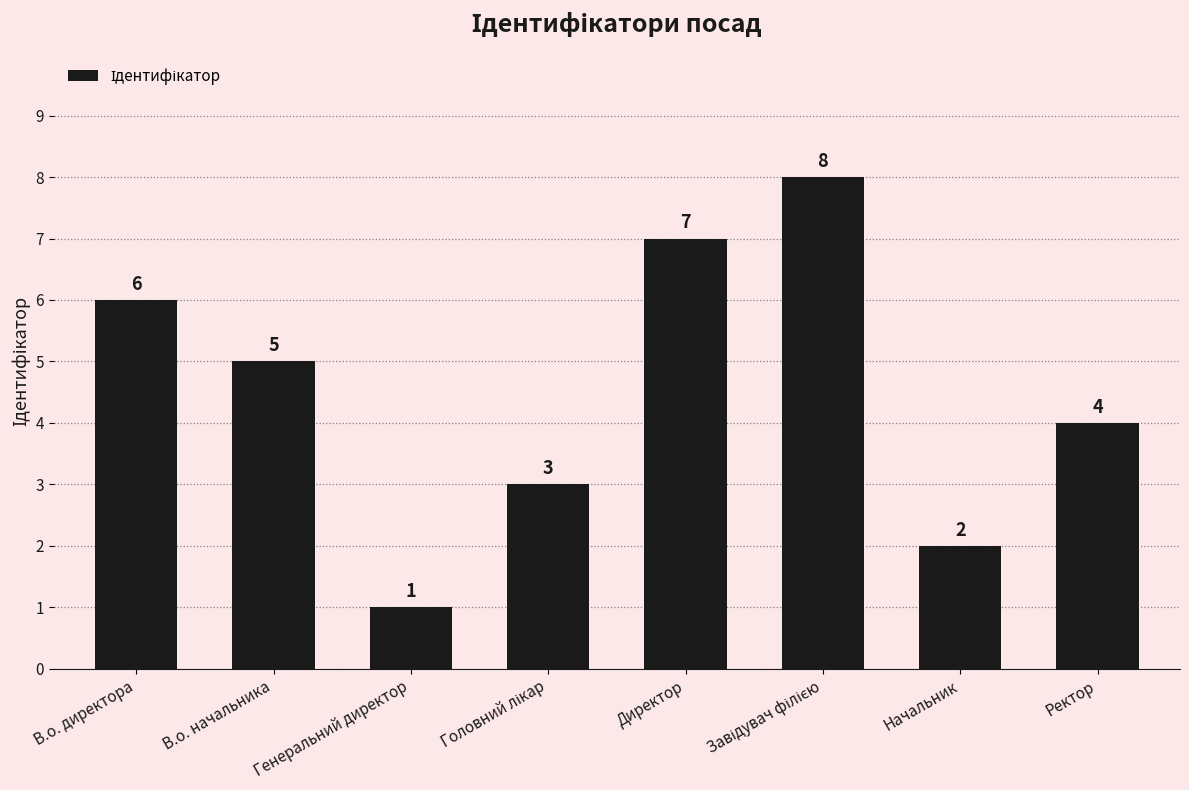

How many values are between 3 and 7?

5